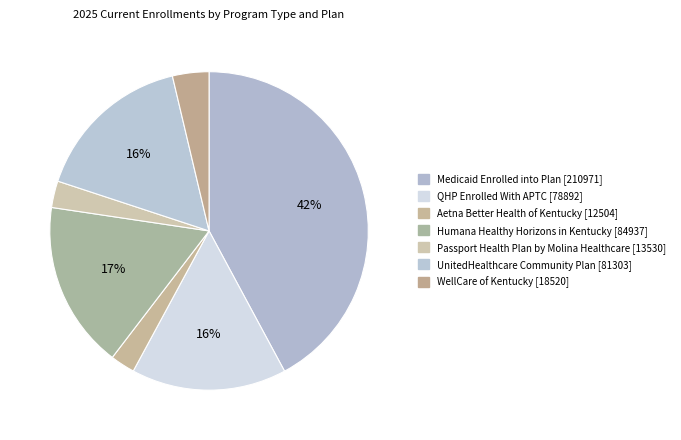

Which slice is the largest?

Medicaid Enrolled into Plan